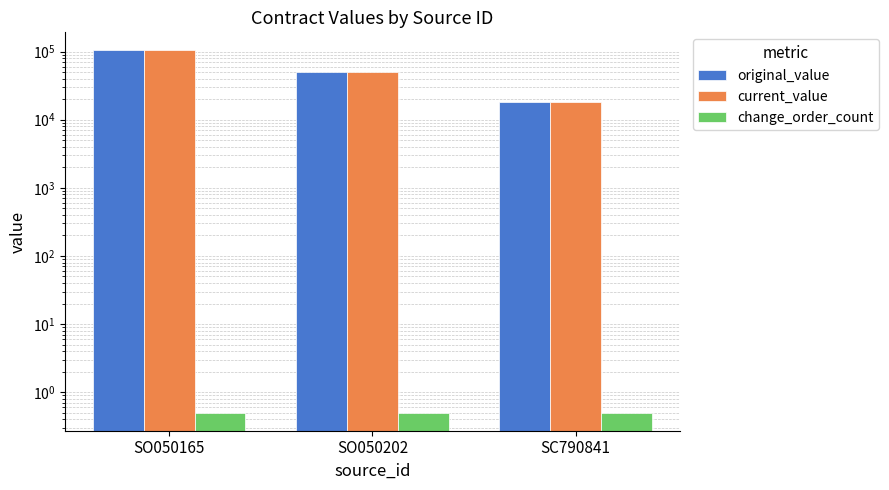

What is the sum of the change_order_count values at SC790841 and SO050202?

1.0